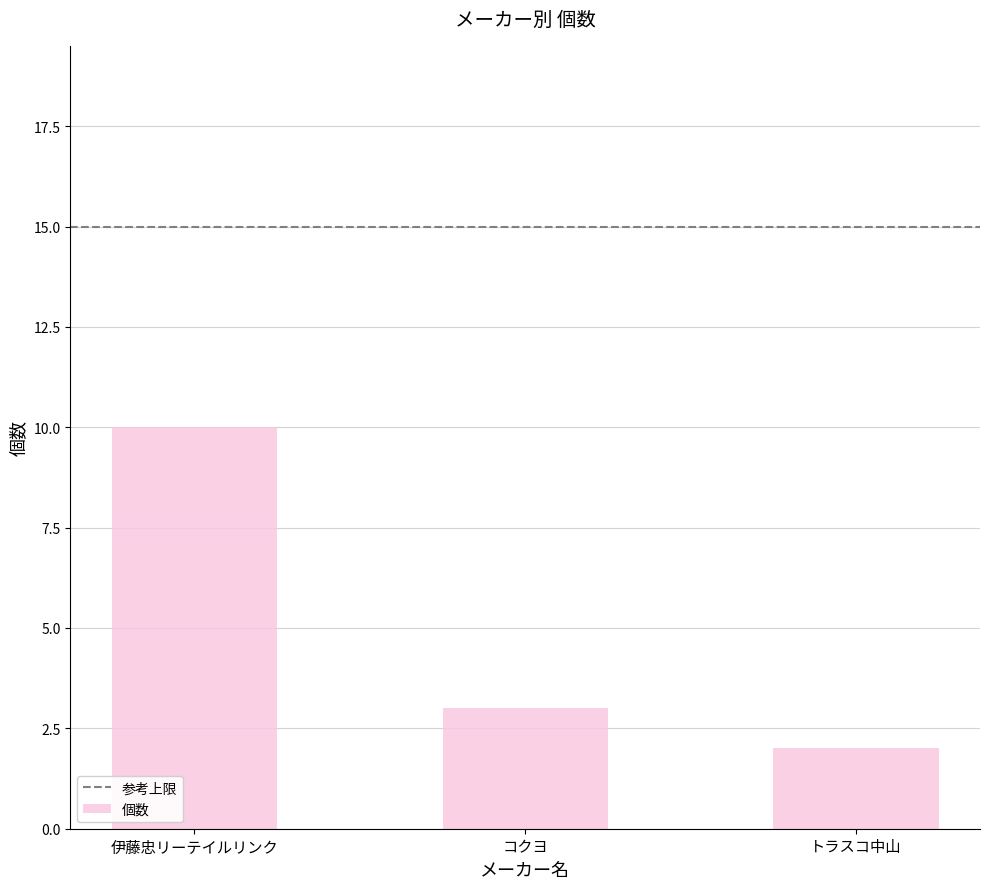

What is the difference between the maximum and minimum values?

8